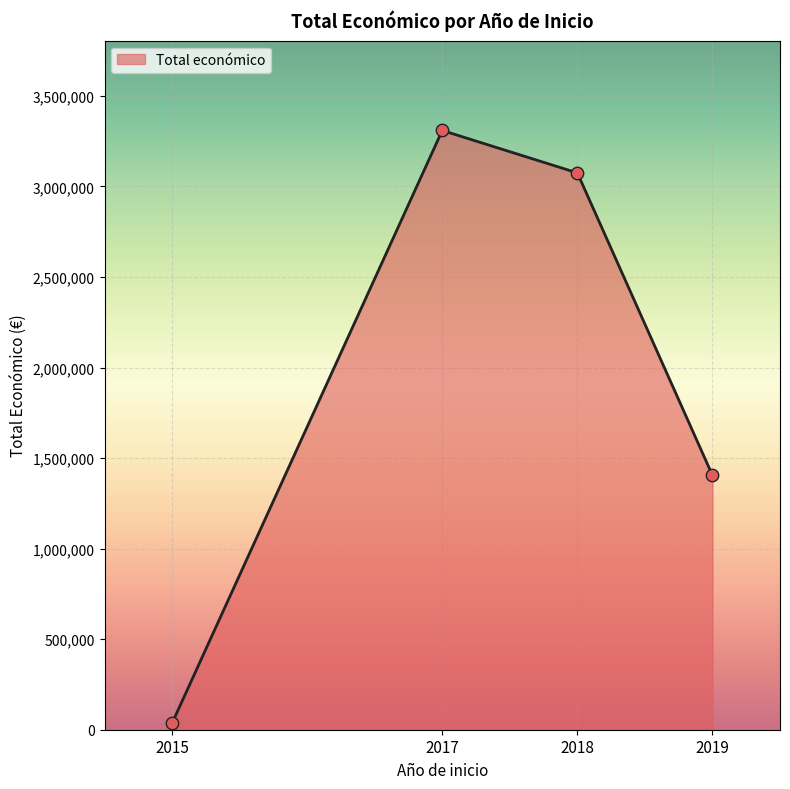

Between 2019 and 2017, which is larger?

2017